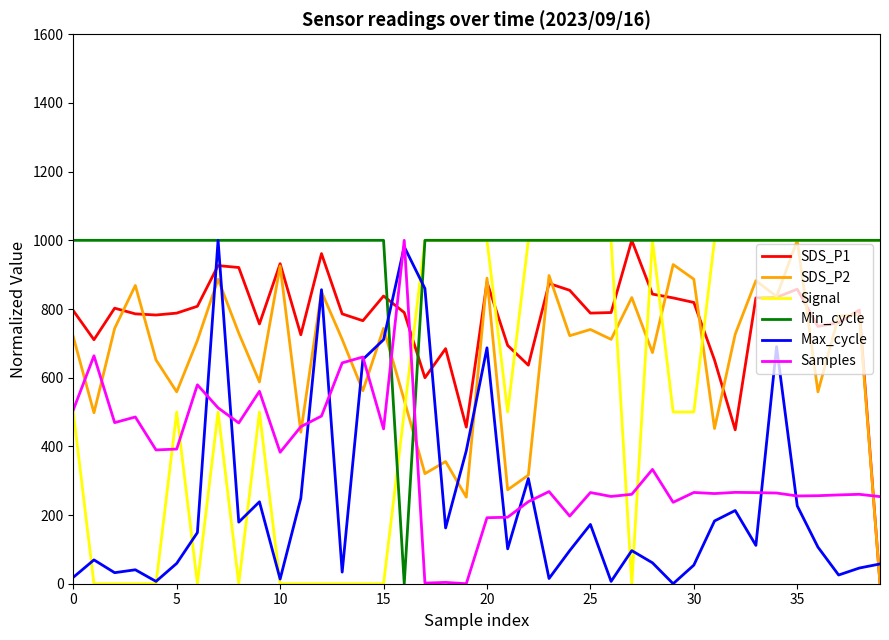

Which series has the largest total across all categories?

Min_cycle